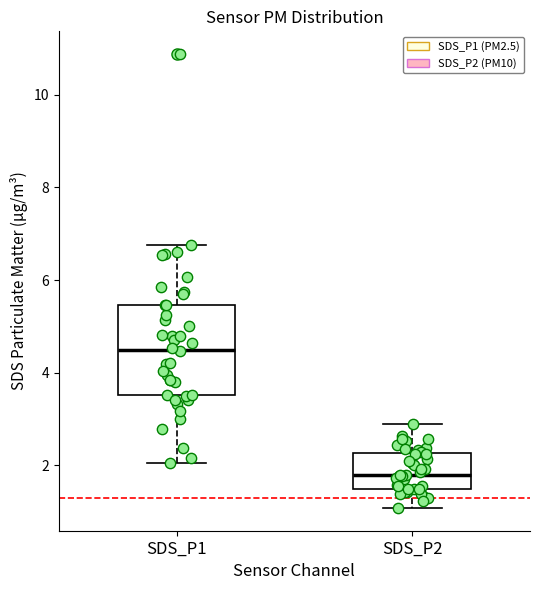

Comparing the boxes themselves (not the whiskers), which one is the tallest?

SDS_P1